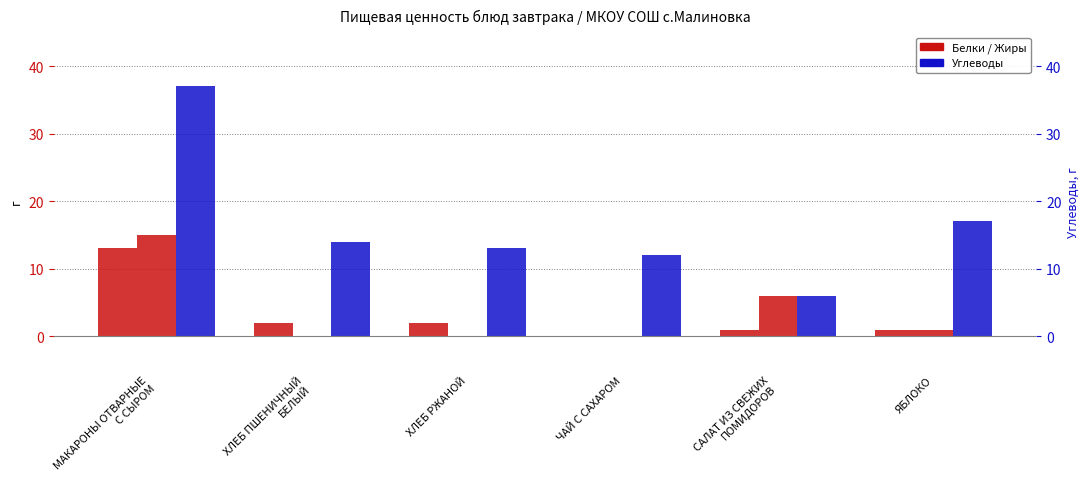

At which label does Жиры first exceed 1?

МАКАРОНЫ ОТВАРНЫЕ
С СЫРОМ